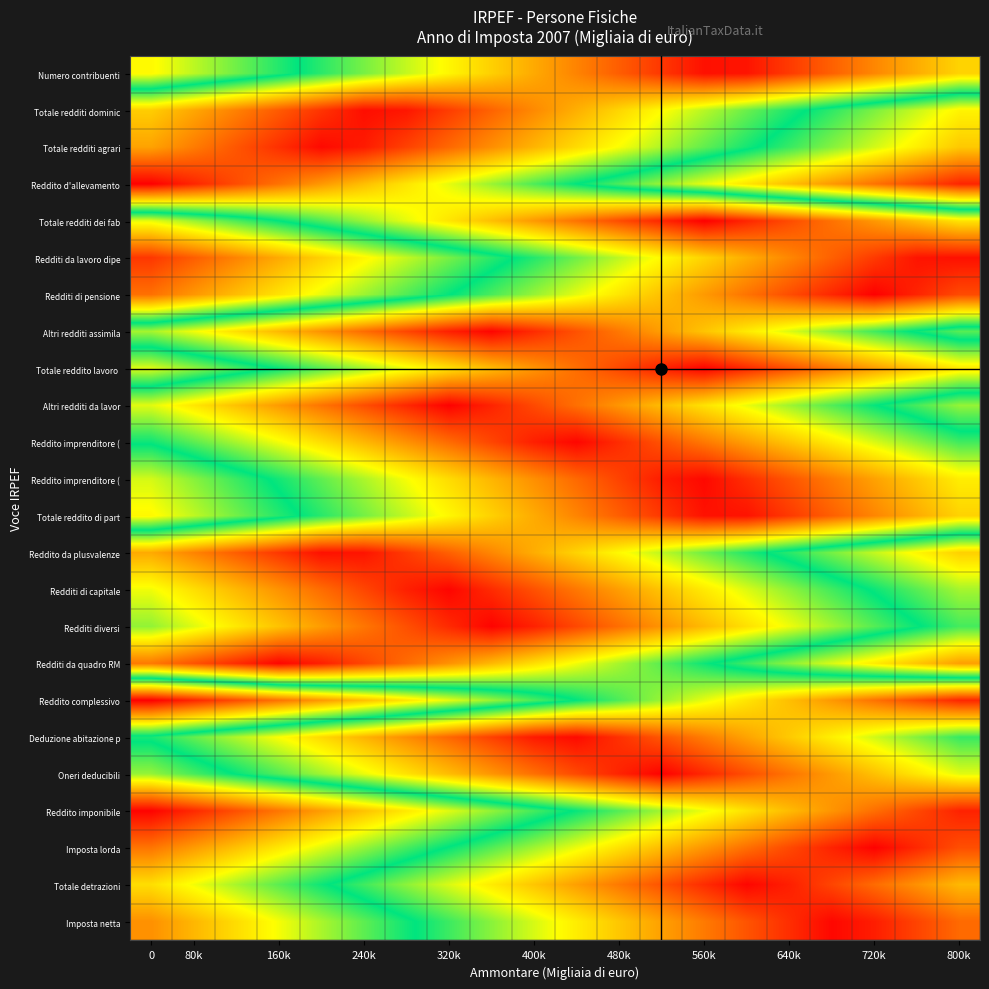

What is the difference between the highest and lowest values at 14?

0.7